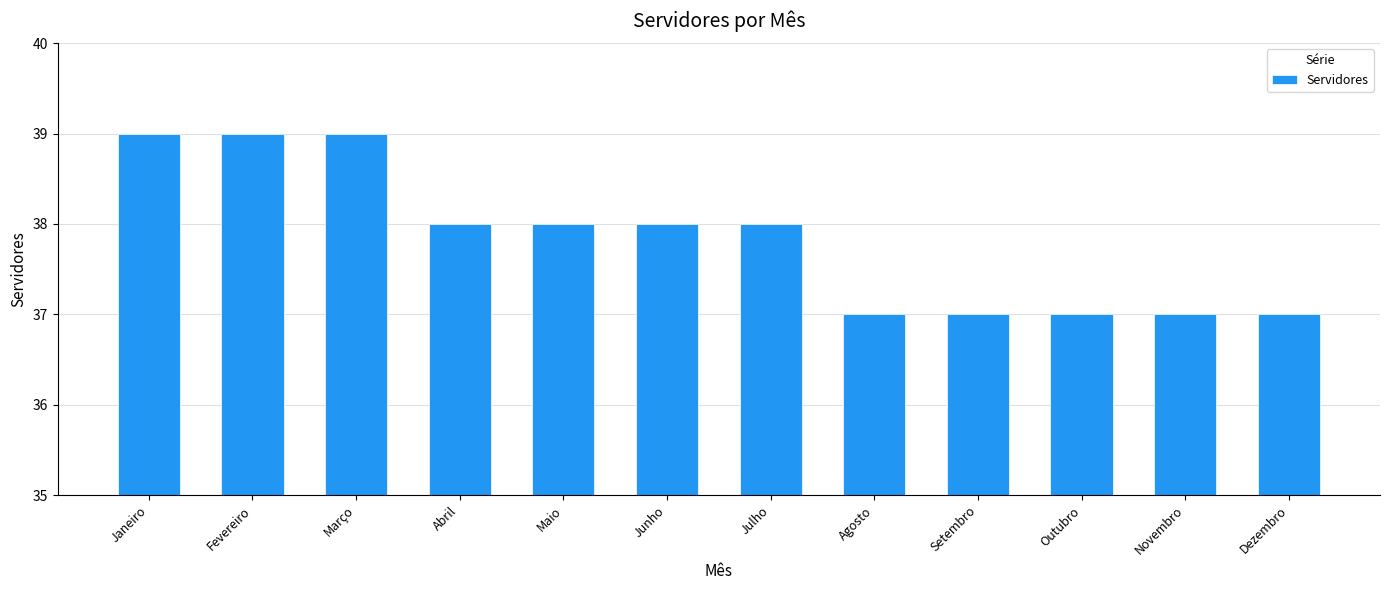

How many bars are there in total?

12